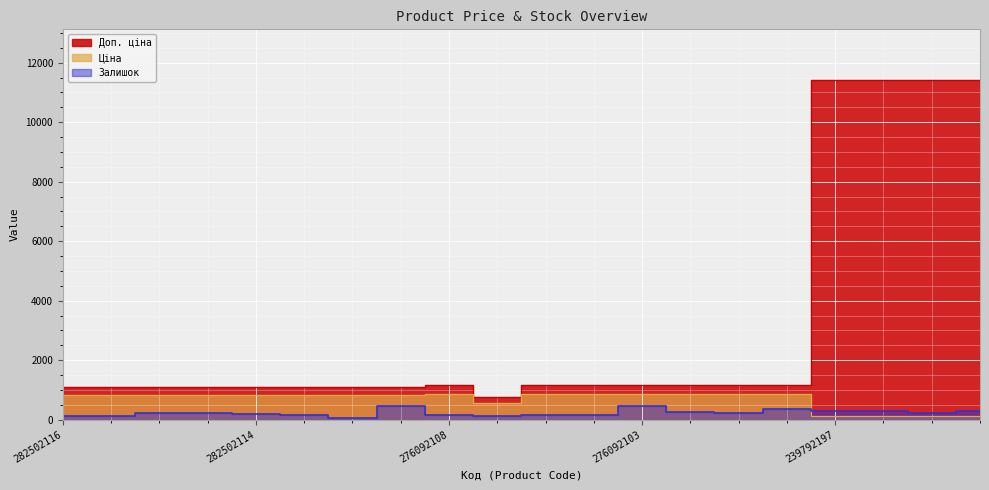

At which category is the sum across all series the highest?

239792196